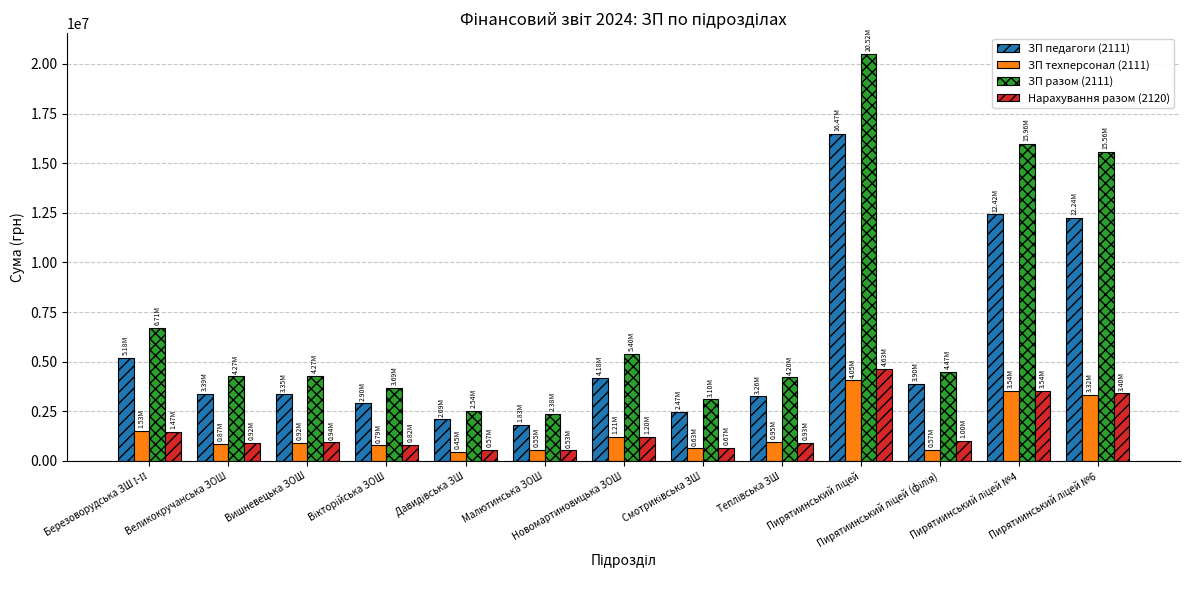

Which series has the largest total across all categories?

ЗП разом (2111)